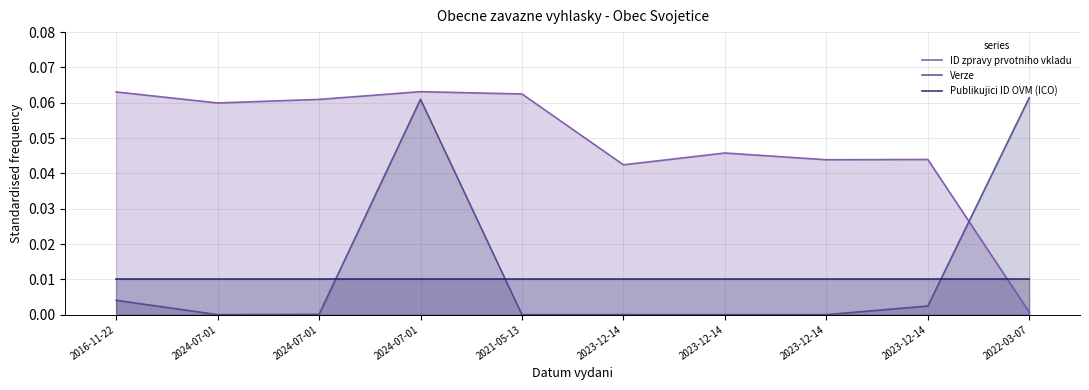

True or false: ID zpravy prvotniho vkladu has more than 1 interior local peaks.

True